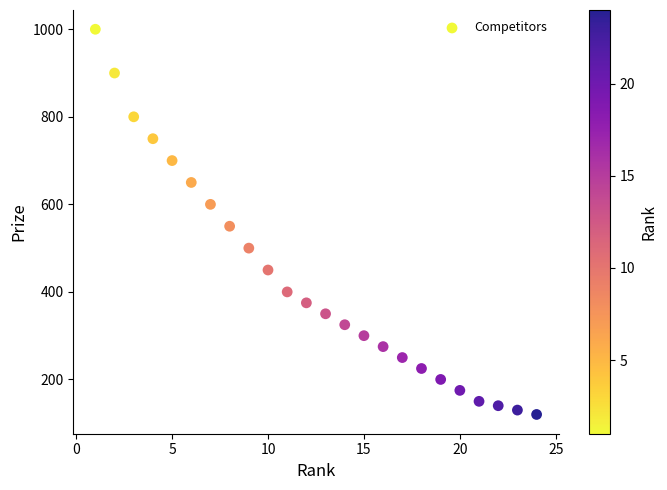

What Y value in the scatter plot is closest to 560?

550